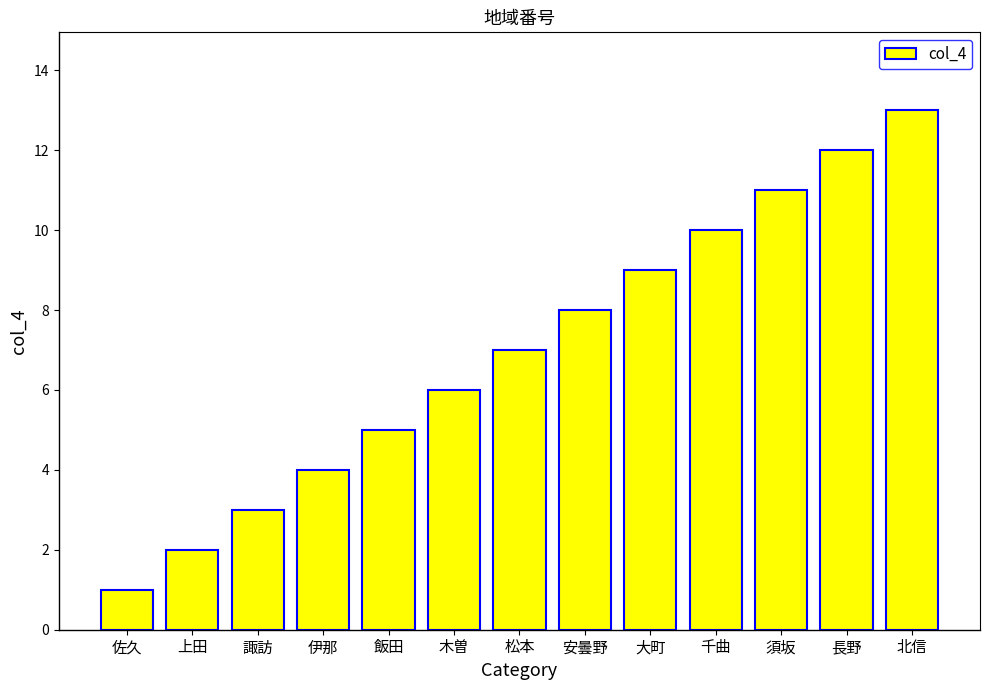

What is the label of the 1st bar from the left?

佐久